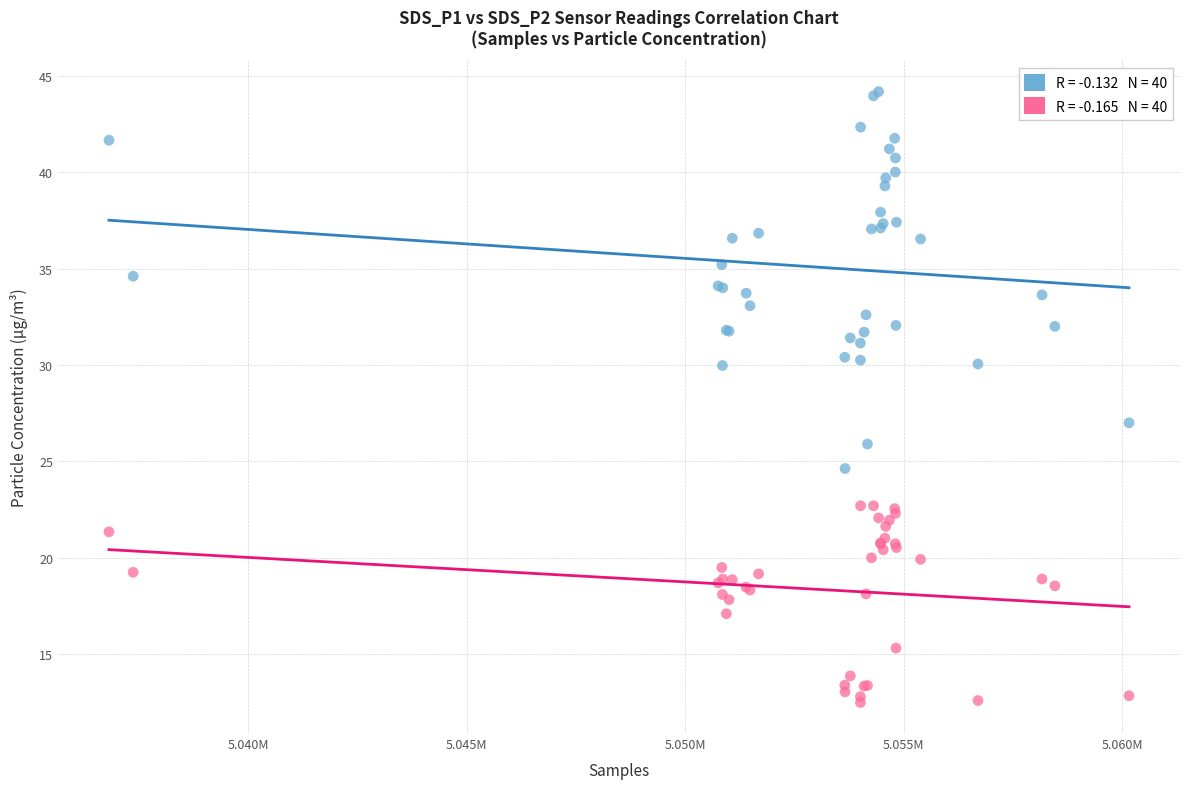

Across all series, what Y value is closest to 28?

27.0